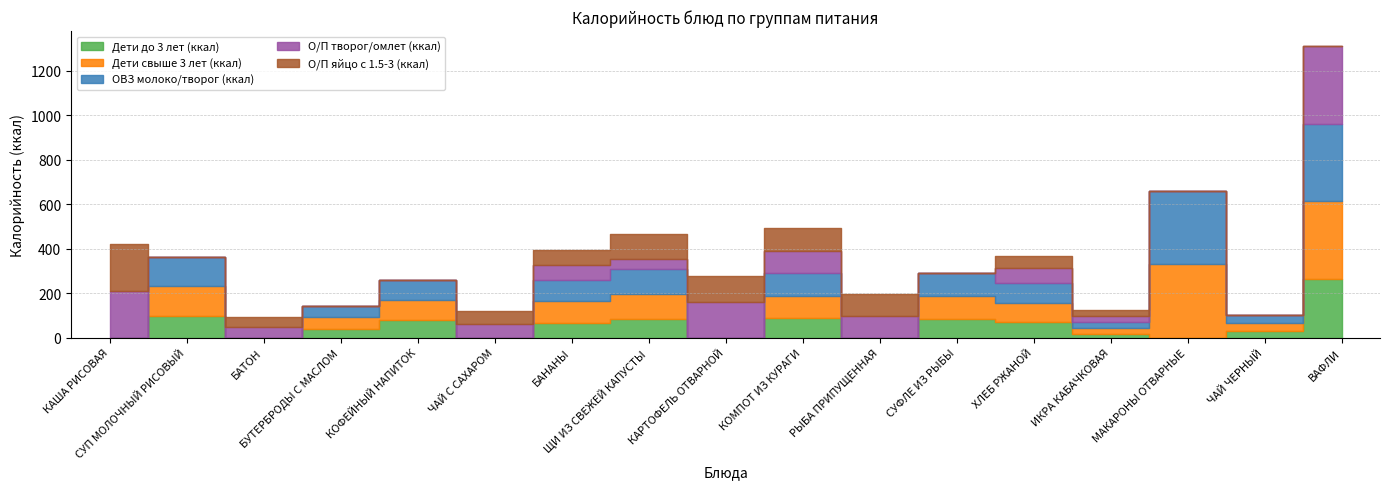

How many series are shown in this chart?

5